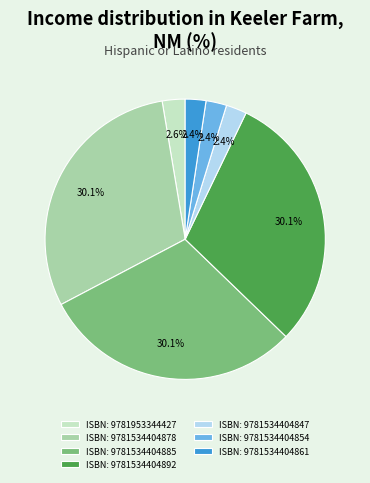

What is the ratio of the value at ISBN: 9781534404847 to the value at ISBN: 9781534404861?

1.0